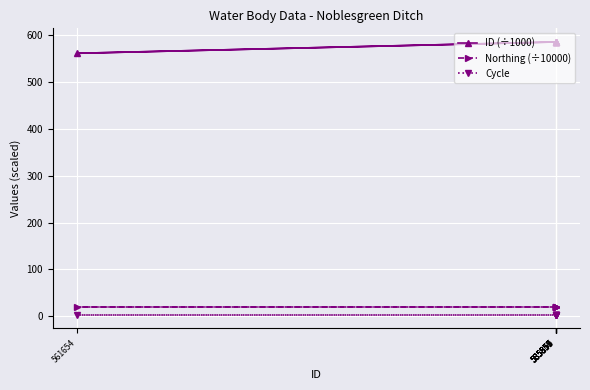

True or false: Cycle and Northing (÷10000) intersect in this chart.

False